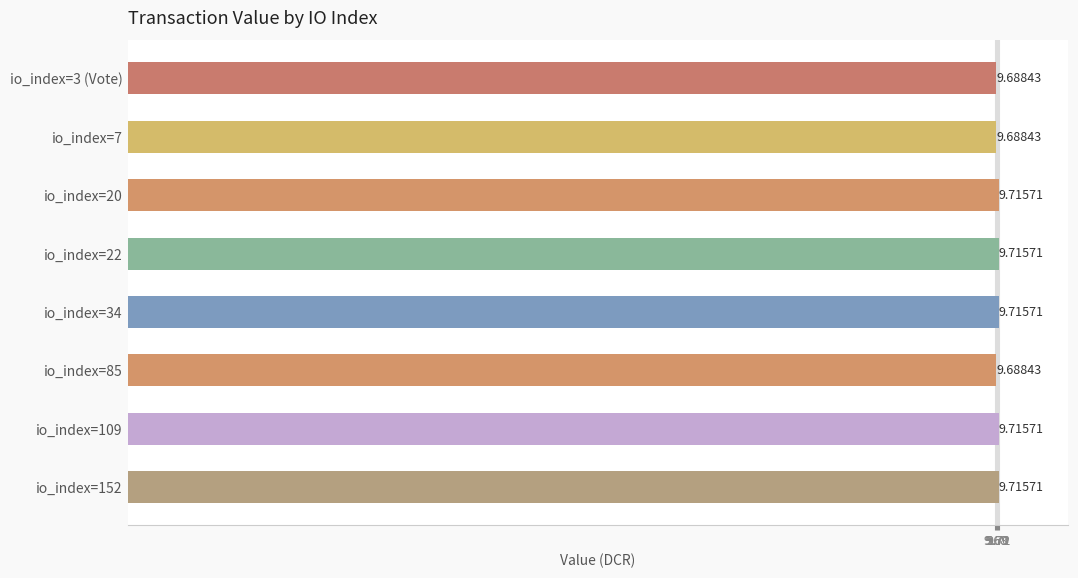

What is the sum of all values?

77.6